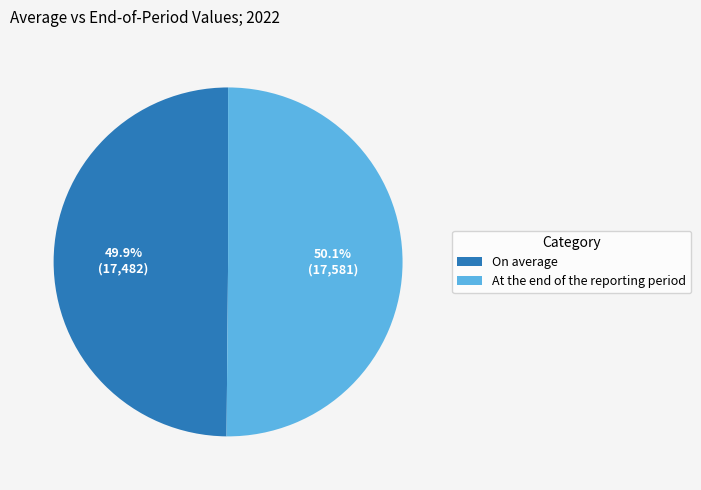

What percentage is NOT represented by At the end of the reporting period?

49.9%